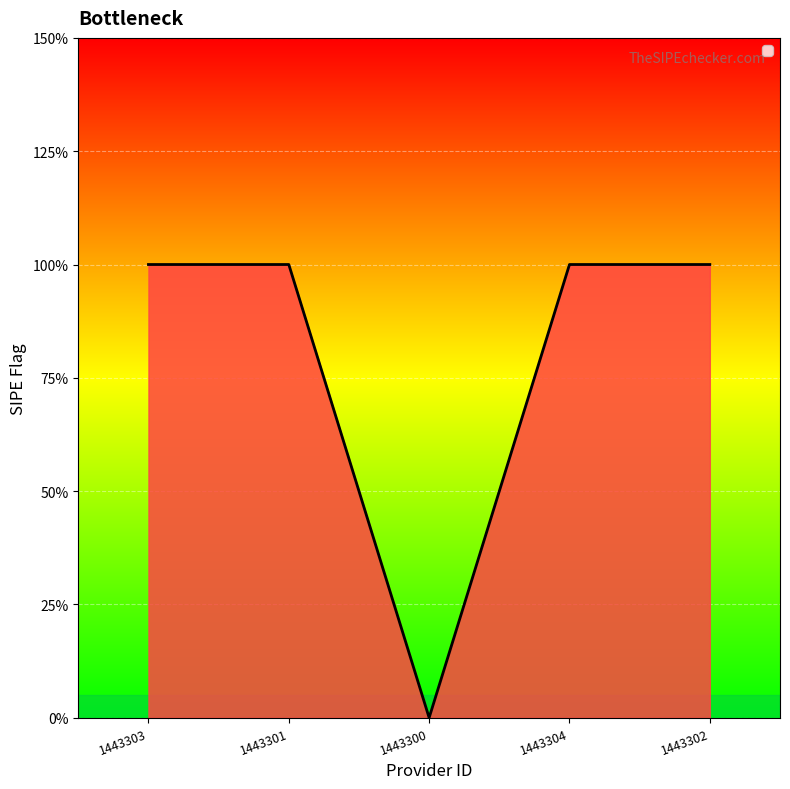

Does the chart have visible grid lines?

Yes